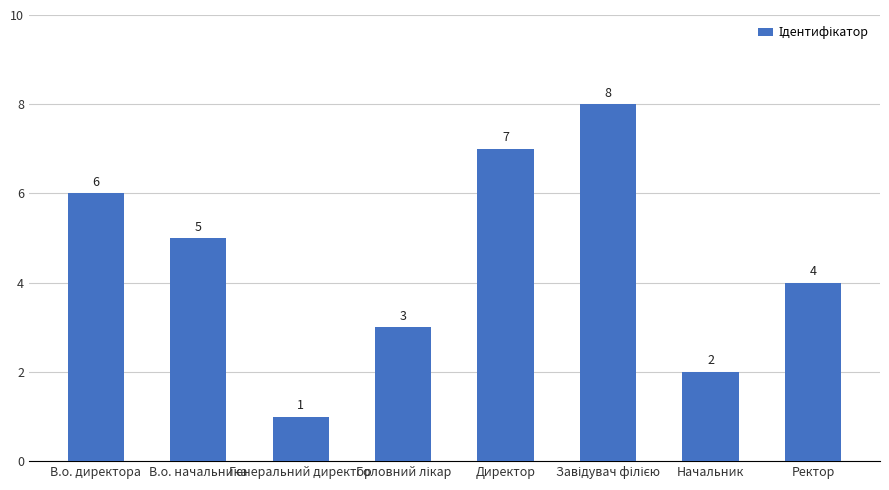

What is the difference between the second highest and minimum values?

6